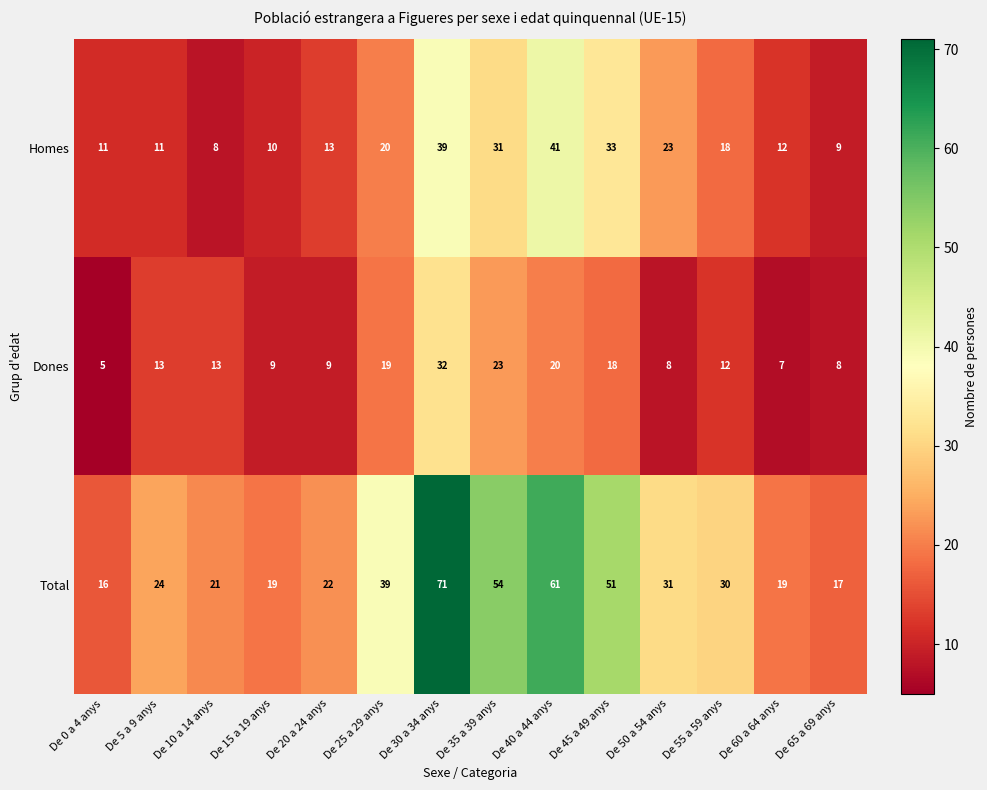

What is the maximum value shown in the chart?

71